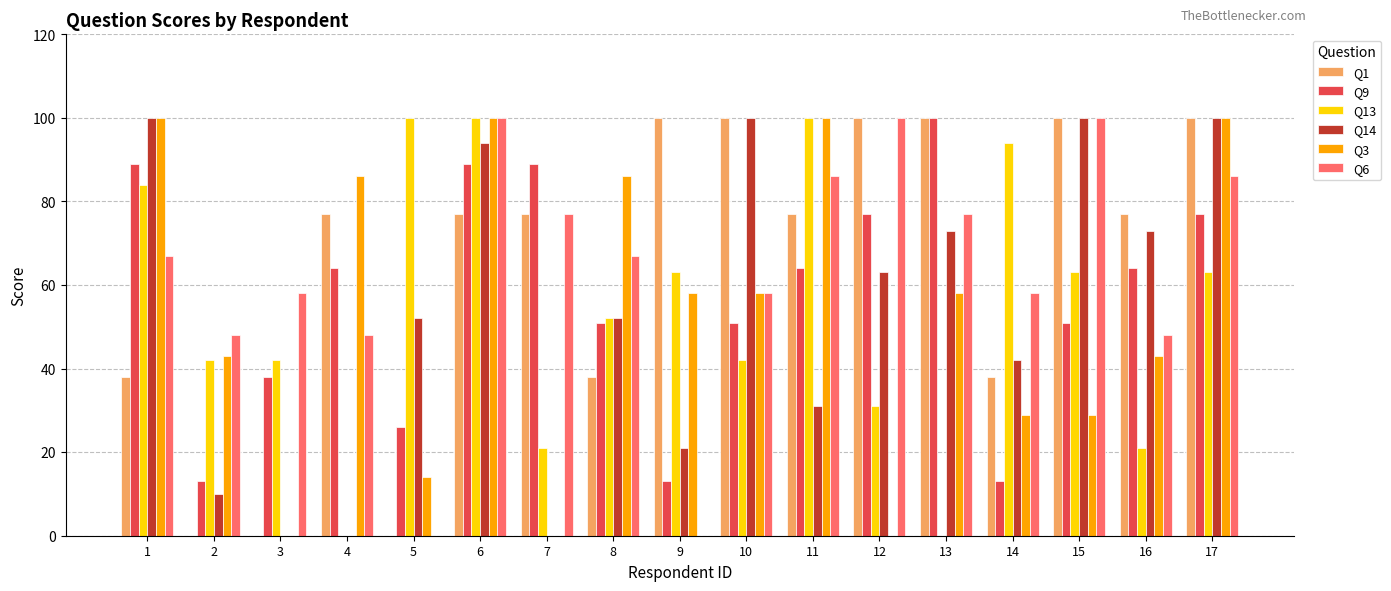

Count the number of data series in this chart.

6